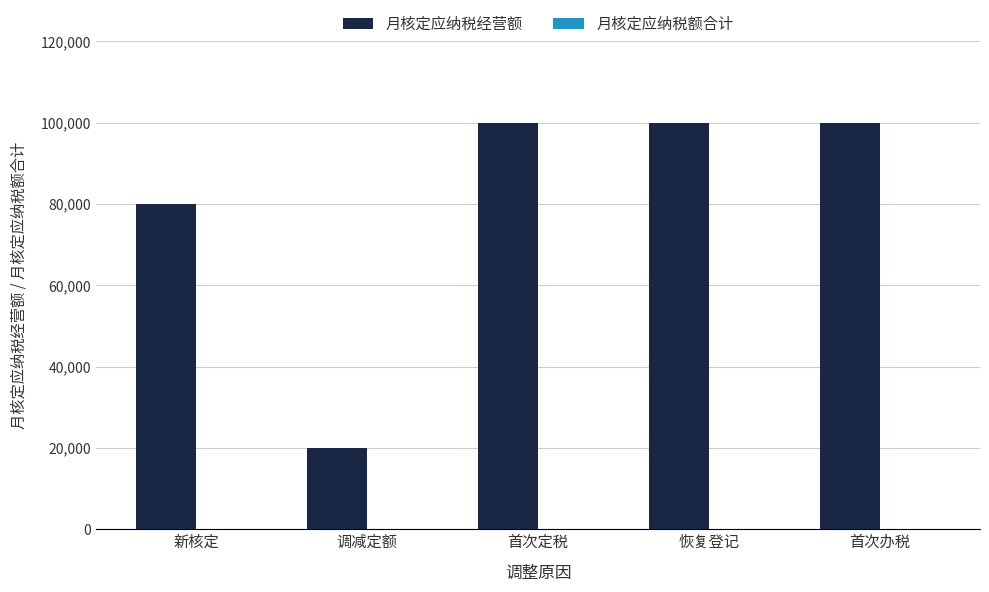

What is the greatest value displayed?

100000